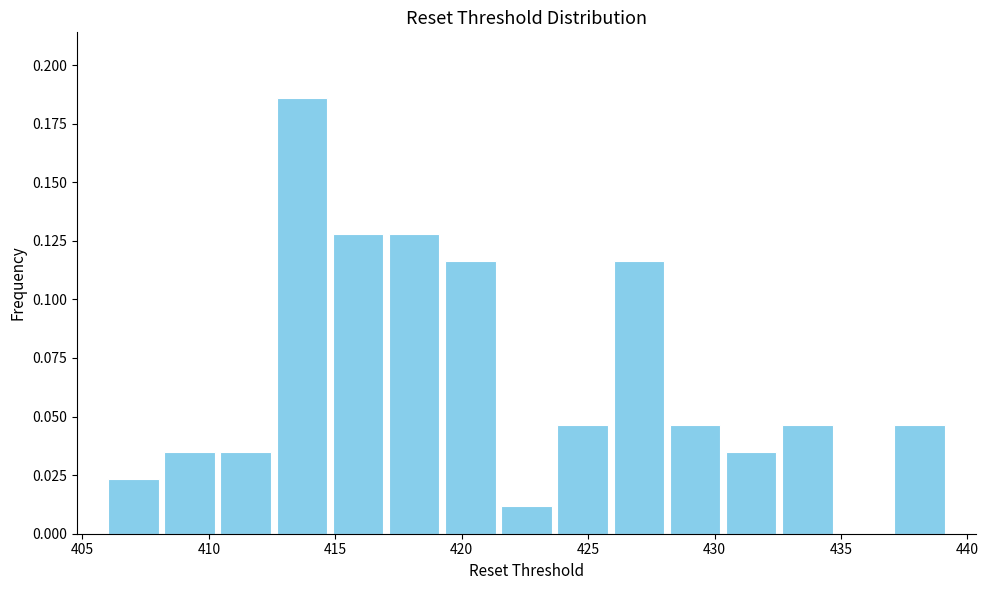

What is the height of the bar covering 437.0 to 439.0 on the x-axis? Neither the bar edges nor the heights are printed on the chart, so give them approximately, as read against the axes.

0.045